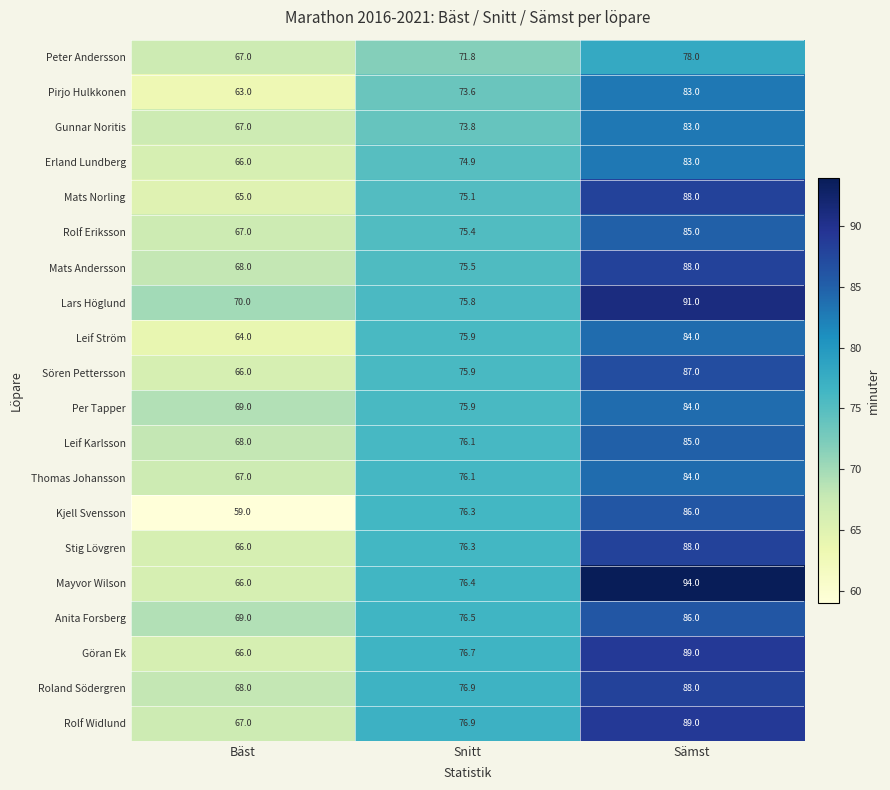

What is the total value across all series at Bäst?

1328.0